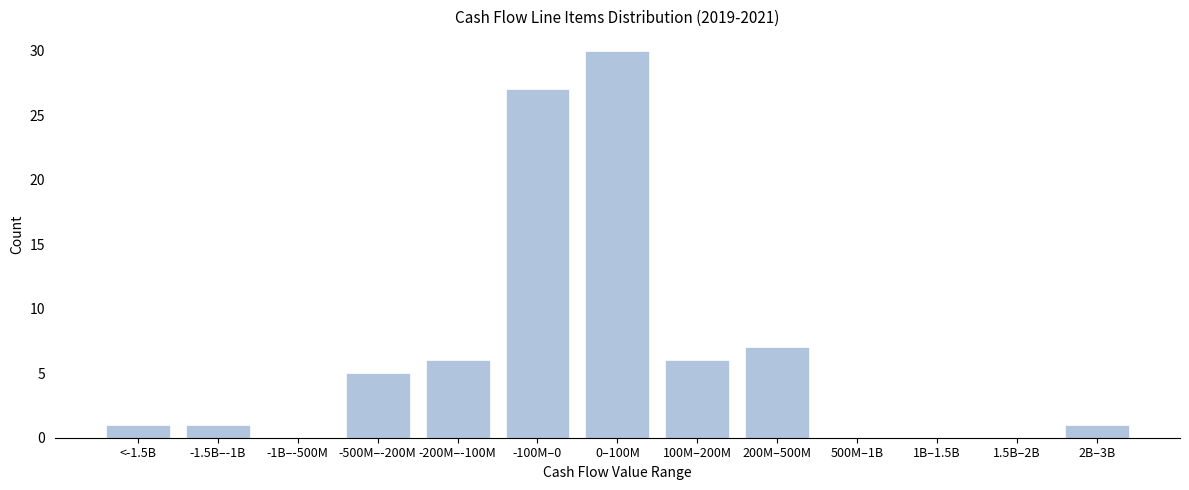

Reading left to right, extract all data points from this chart.

<-1.5B=1	-1.5B–-1B=1	-1B–-500M=0	-500M–-200M=5	-200M–-100M=6	-100M–0=27	0–100M=30	100M–200M=6	200M–500M=7	500M–1B=0	1B–1.5B=0	1.5B–2B=0	2B–3B=1